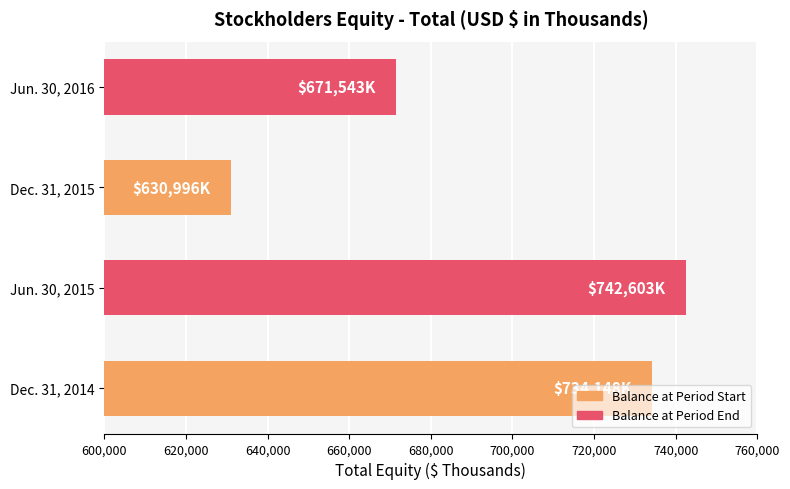

Are the bars grouped side by side (vs. stacked)?

No